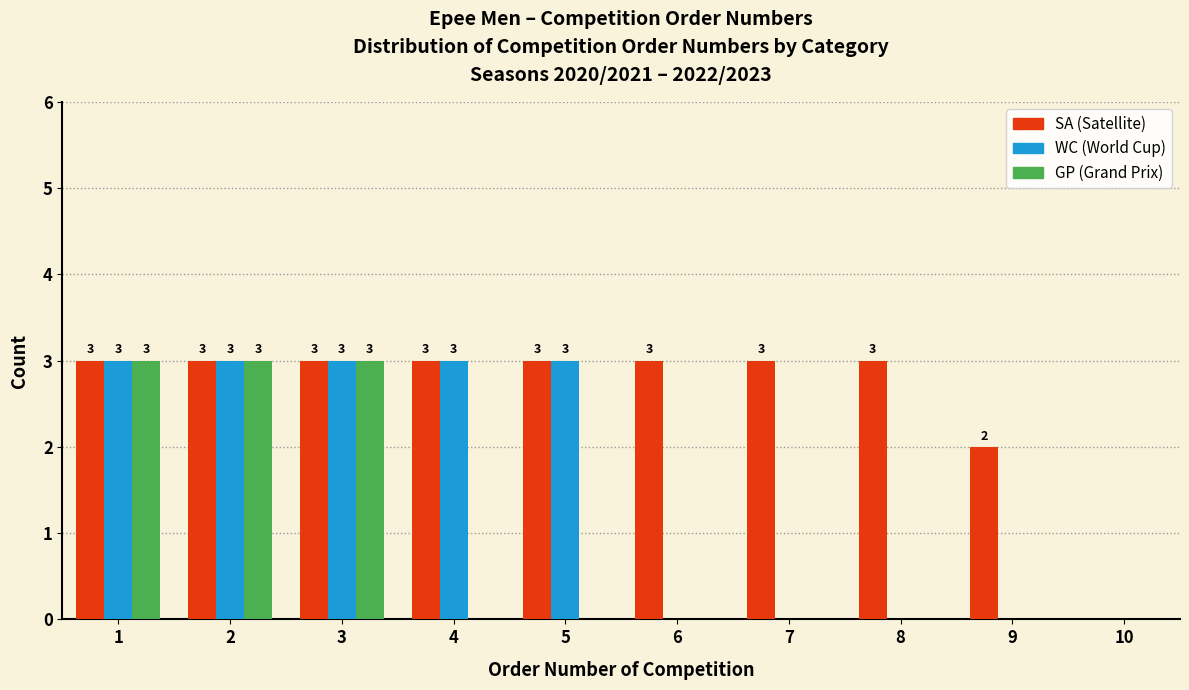

Reading right to left, what are all the values shown in this chart?

SA: 10=0	9=2	8=3	7=3	6=3	5=3	4=3	3=3	2=3	1=3
WC: 10=0	9=0	8=0	7=0	6=0	5=3	4=3	3=3	2=3	1=3
GP: 10=0	9=0	8=0	7=0	6=0	5=0	4=0	3=3	2=3	1=3